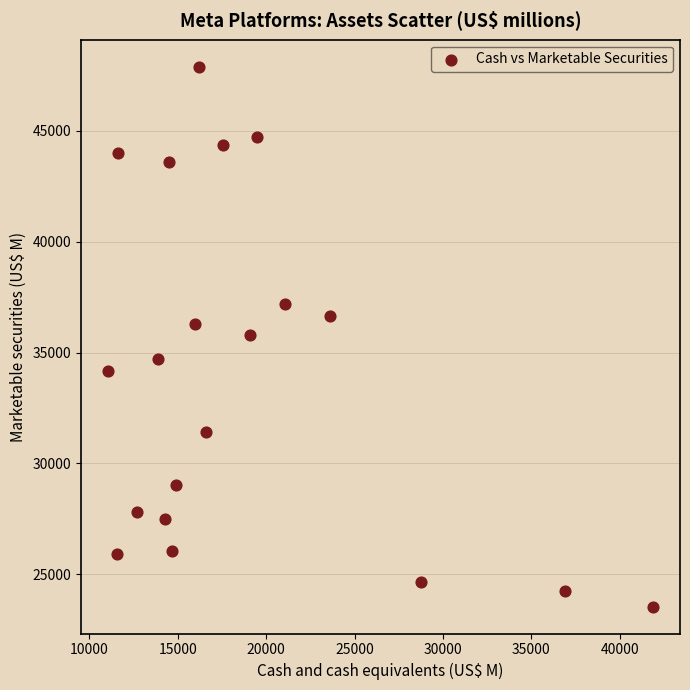

What is the range of Y values (max minus min)?

24353